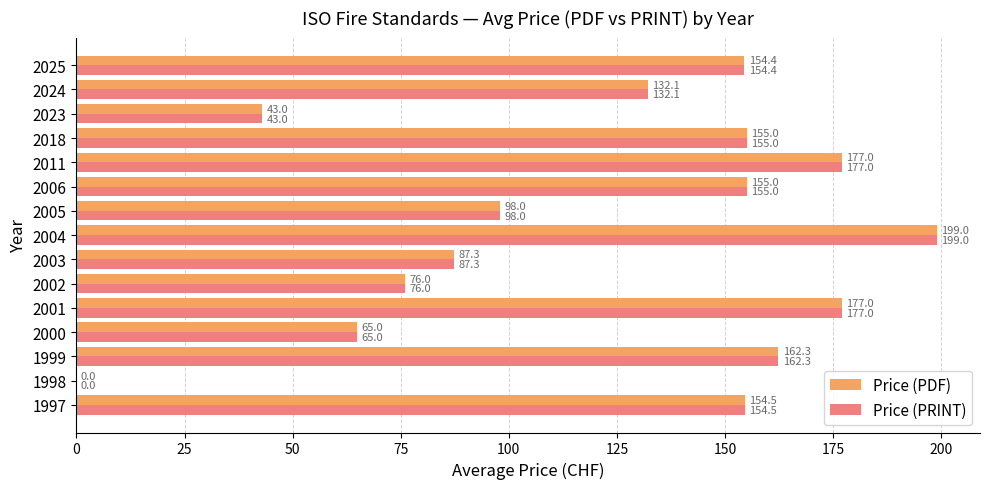

What is the sum of the Price (PDF) values at 2006 and 2002?

231.0